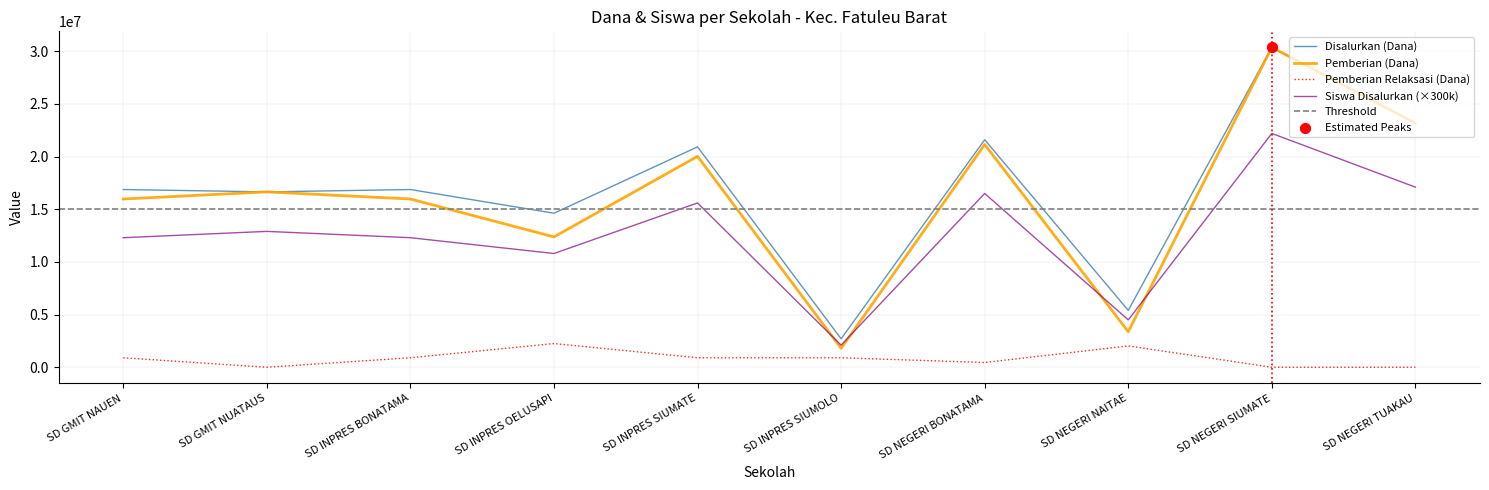

Which series contains the highest Y value?

Disalurkan (Dana)